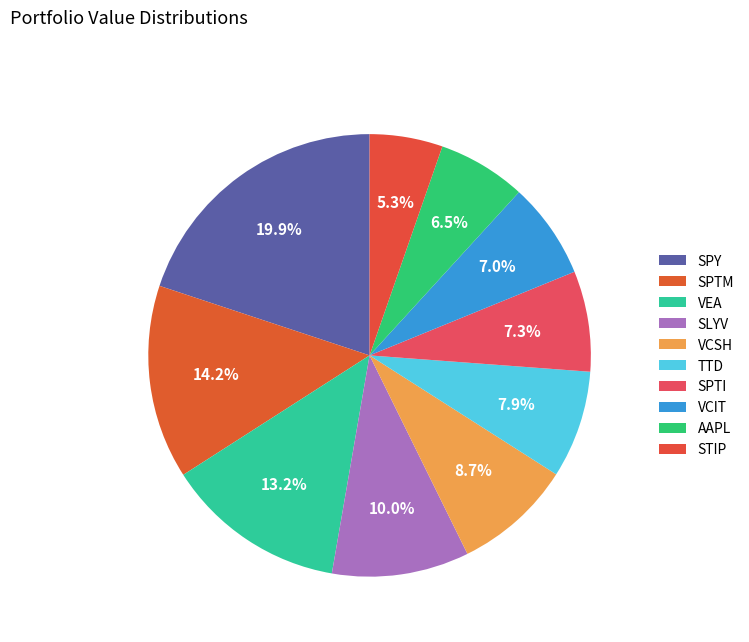

To the nearest percent, what is the average slice percentage?

10%